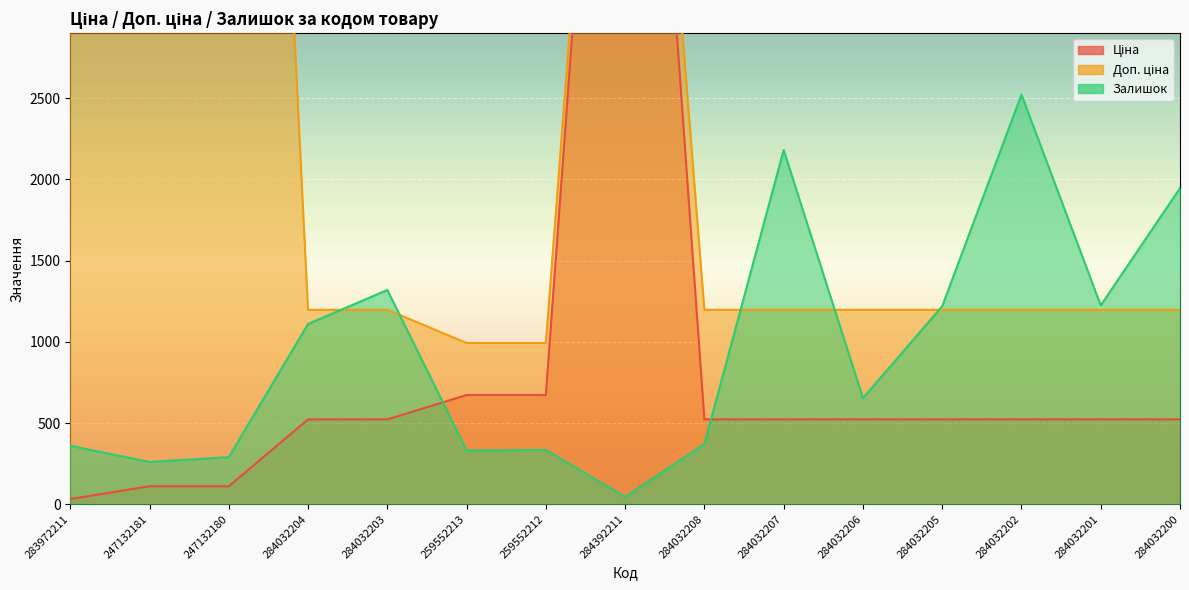

Reading left to right, extract all data points from this chart.

Ціна: 283972211=32.0	247132181=110.5	247132180=110.5	284032204=522.2	284032203=522.2	259552213=672.1	259552212=672.1	284392211=7360.2	284032208=522.2	284032207=522.2	284032206=522.2	284032205=522.2	284032202=522.2	284032201=522.2	284032200=522.2
Доп. ціна: 283972211=3205.0	247132181=11055.0	247132180=11055.0	284032204=1197.0	284032203=1197.0	259552213=992.7	259552212=992.7	284392211=7360.2	284032208=1197.0	284032207=1197.0	284032206=1197.0	284032205=1197.0	284032202=1197.0	284032201=1197.0	284032200=1197.0
Залишок: 283972211=360.0	247132181=260.0	247132180=290.0	284032204=1110.0	284032203=1319.0	259552213=331.0	259552212=334.0	284392211=45.0	284032208=371.0	284032207=2181.0	284032206=653.0	284032205=1219.0	284032202=2522.0	284032201=1224.0	284032200=1946.0